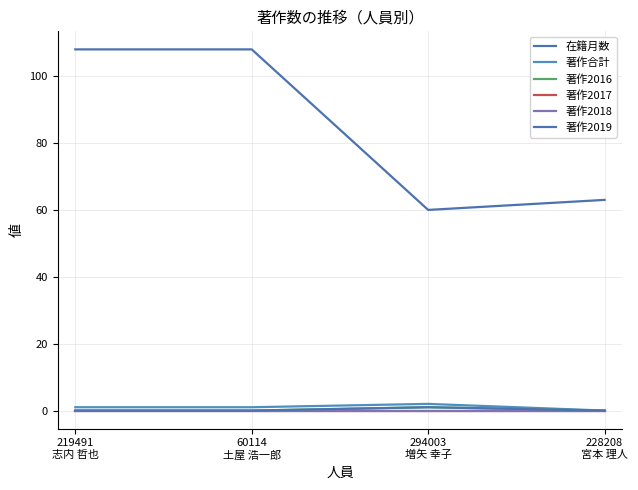

At which label does 著作合計 reach its minimum?

228208
宮本 理人